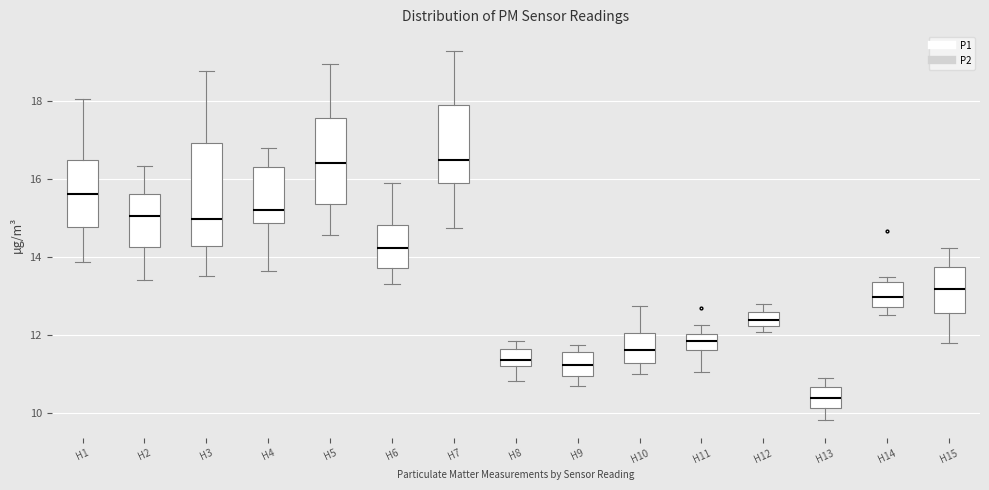

Where is the lower edge of the box for H8 on the y-axis? The values are not printed on the chart, so give them approximately, as read against the axis.

11.2